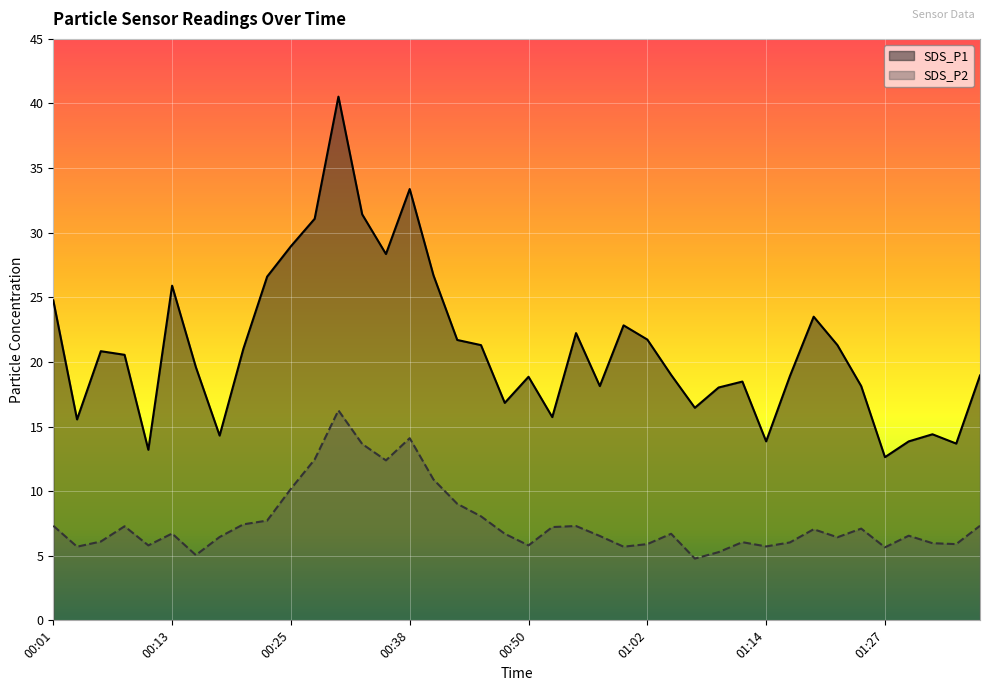

At which label does SDS_P1 first exceed 20?

00:01